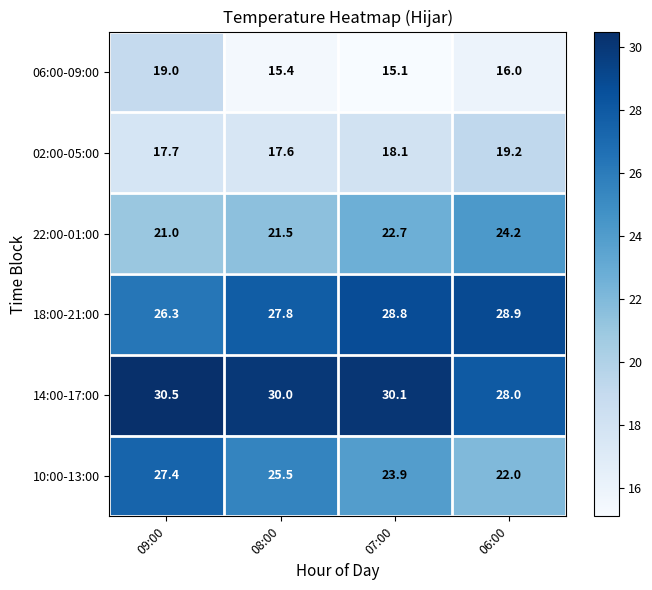

What is the total value across all series at 08:00?

137.8